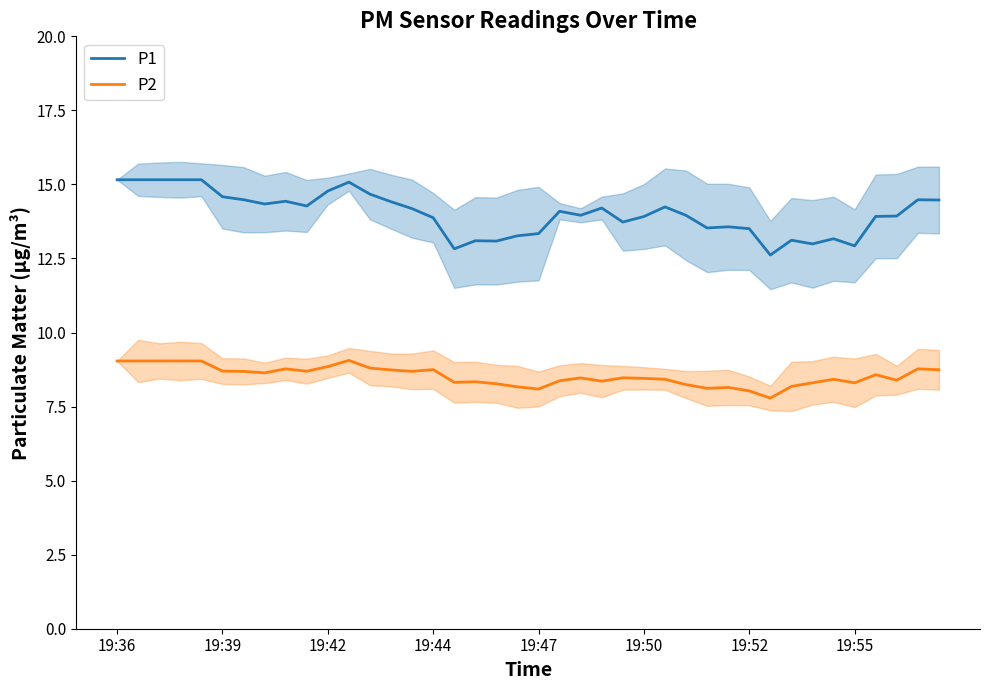

List the series in order of their peak value, lowest first.

P2, P1